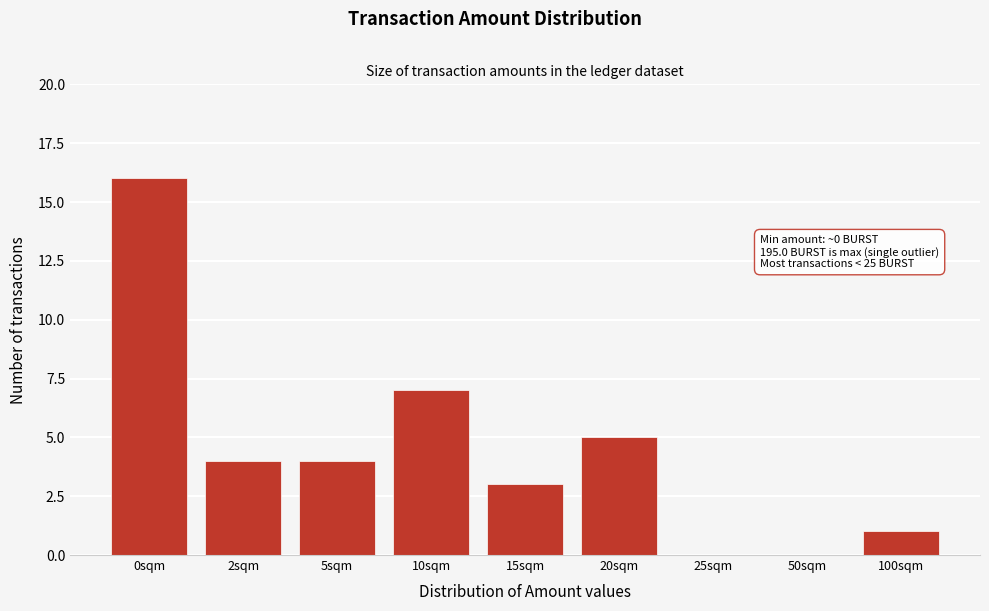

Reading right to left, list all the values displayed in this chart.

100sqm=1	50sqm=0	25sqm=0	20sqm=5	15sqm=3	10sqm=7	5sqm=4	2sqm=4	0sqm=16